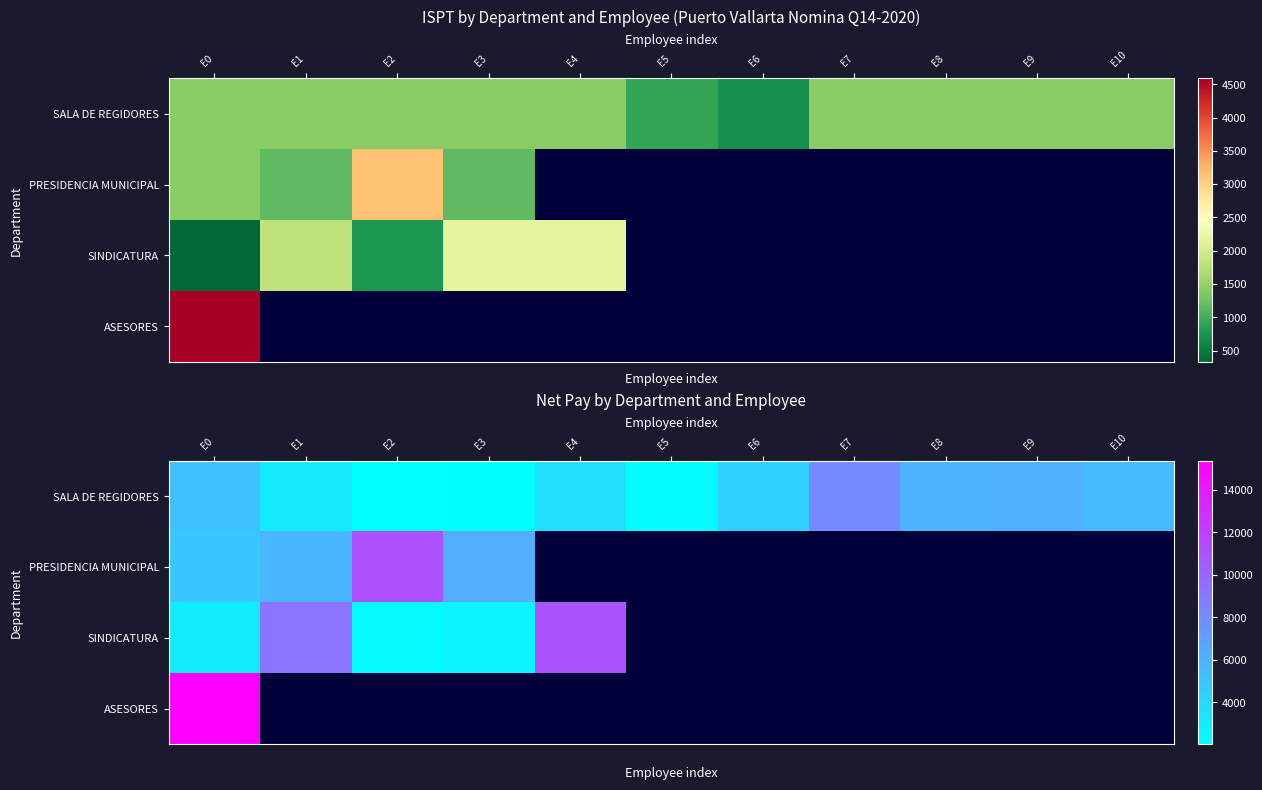

Which category has the highest value across all series?

E0